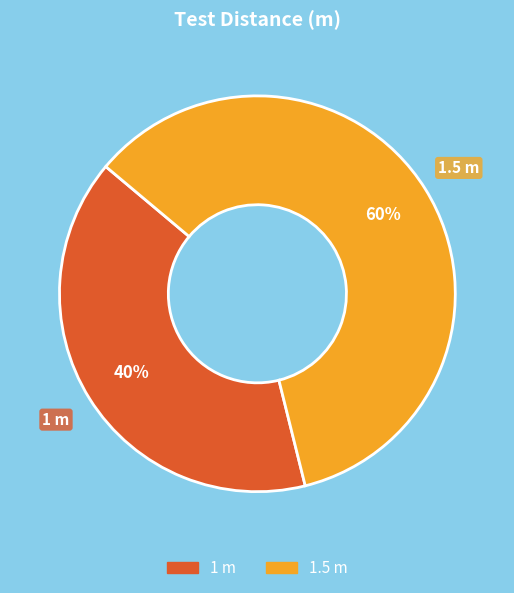

To the nearest percent, what is the difference between the largest and smallest slice percentages?

20%